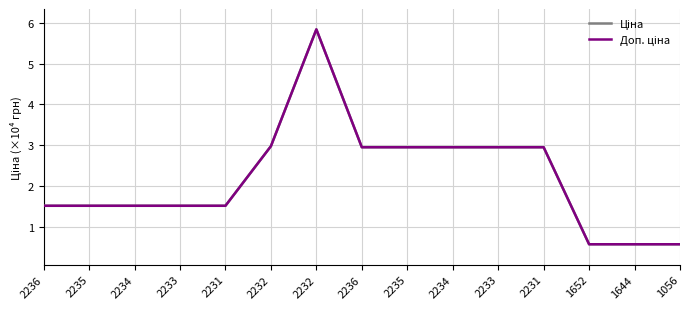

Does the chart have visible grid lines?

Yes